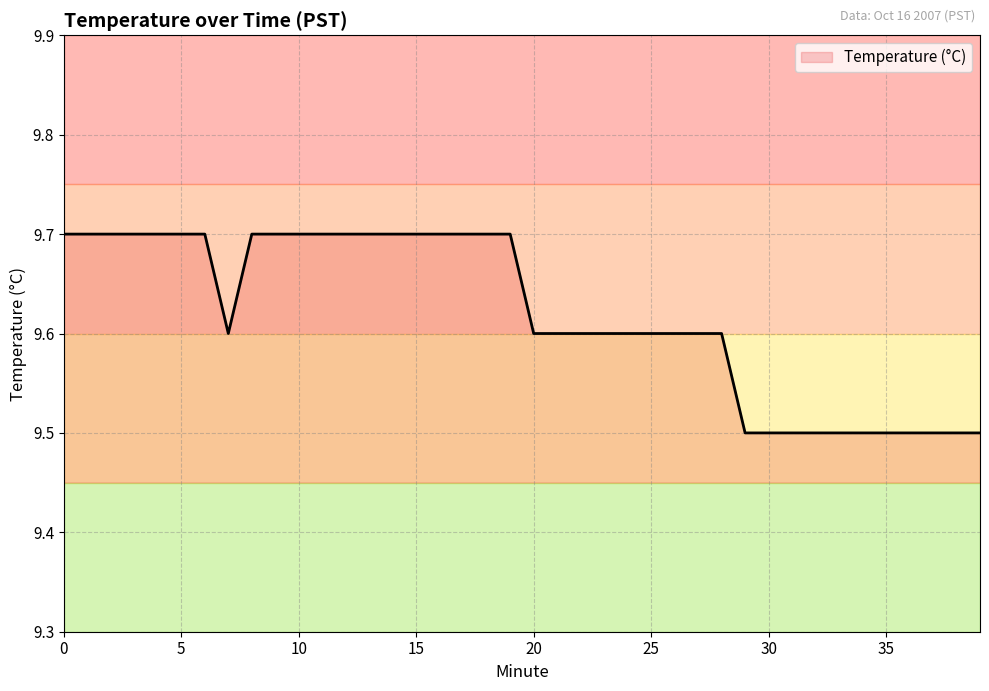

What is the maximum value shown in the chart?

9.7